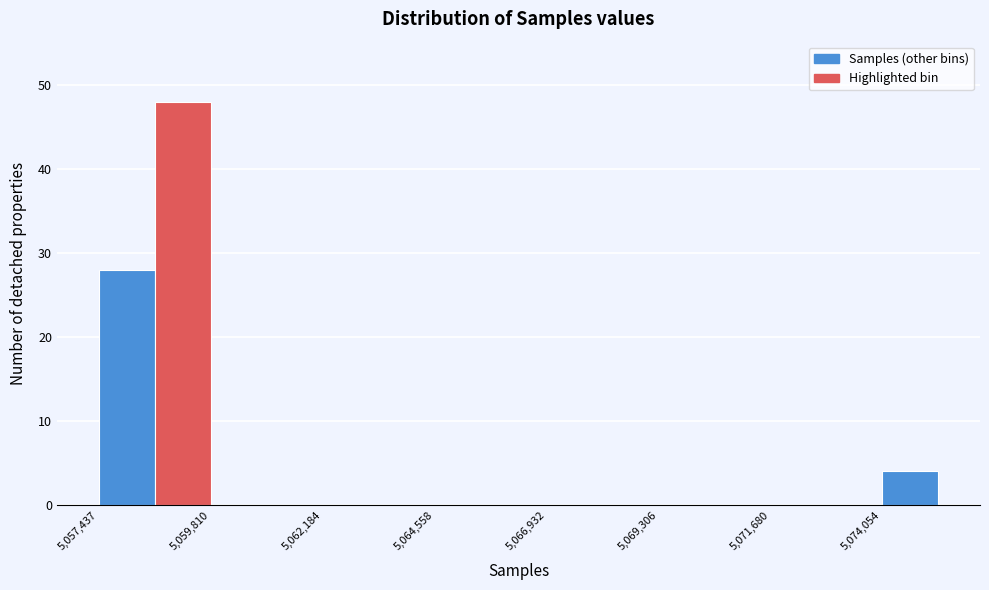

Read against the x-axis, roughly where is the centre of the tallest bar?

5059000